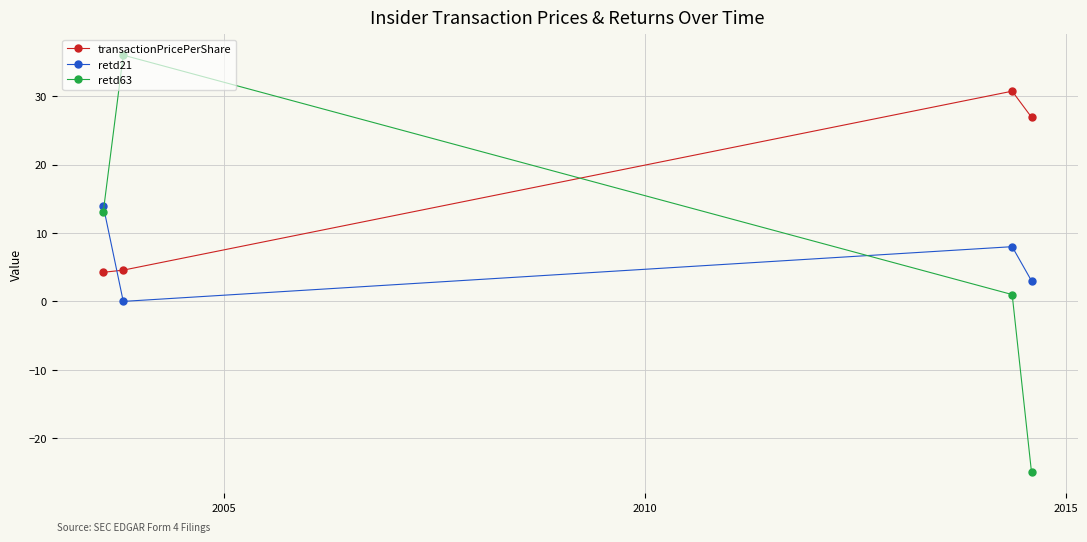

How many intersections are there between transactionPricePerShare and retd63?

1